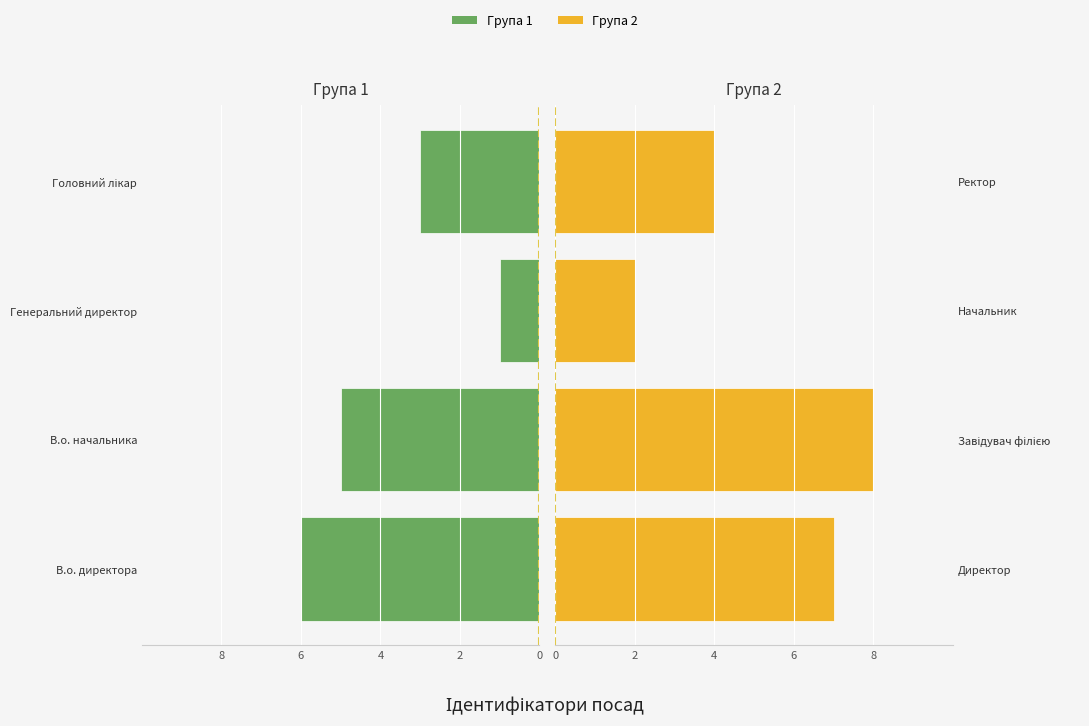

The Група 2 series shows 3 at Завідувач філією. True or false?

False